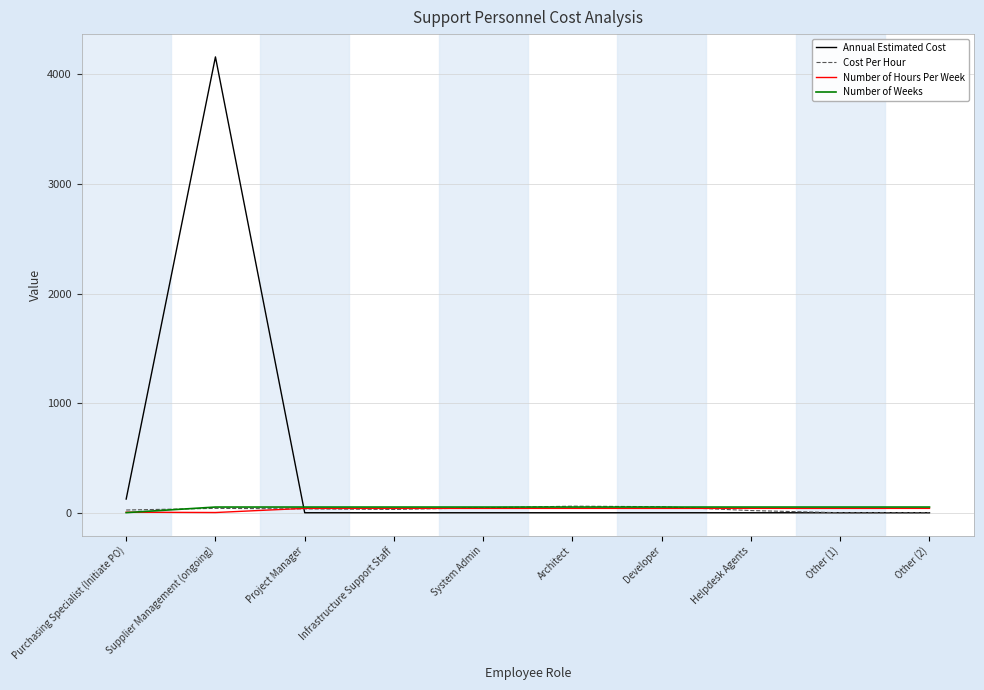

Where is Annual Estimated Cost nearest to the value 2080?

Purchasing Specialist (Initiate PO)